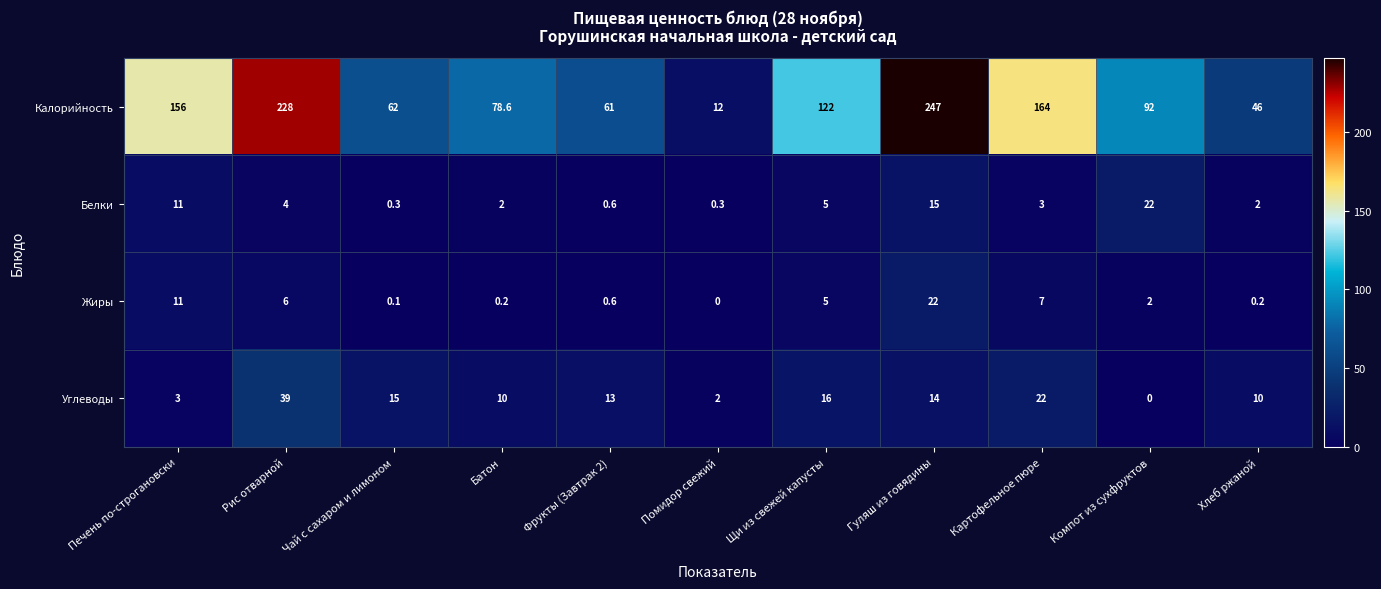

At Чай с сахаром и лимоном, list the series in order from largest to smallest.

Калорийность, Углеводы, Белки, Жиры